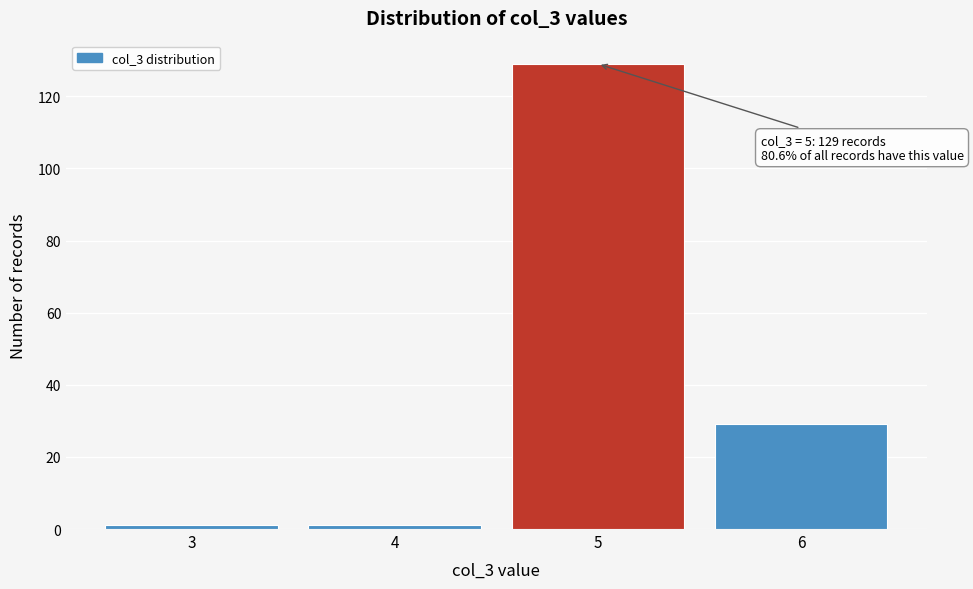

Reading left to right, list all the values displayed in this chart.

3=1	4=1	5=129	6=29